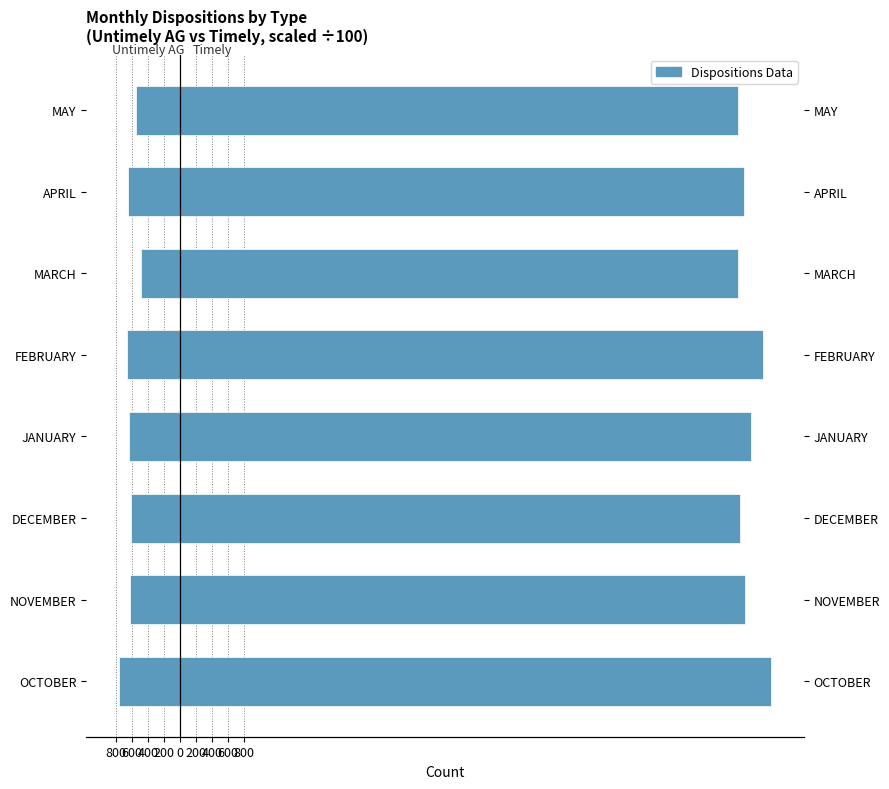

Which series has the largest range (max minus min)?

TIMELY (÷100)